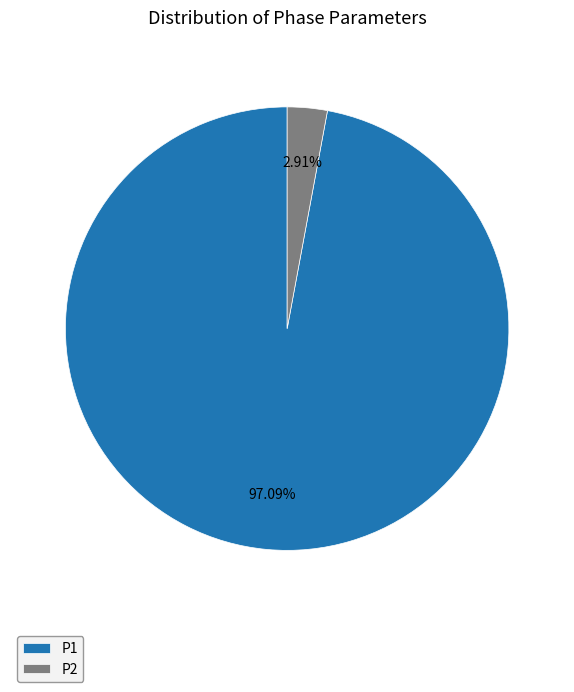

Does P2 represent more than half of the total?

No